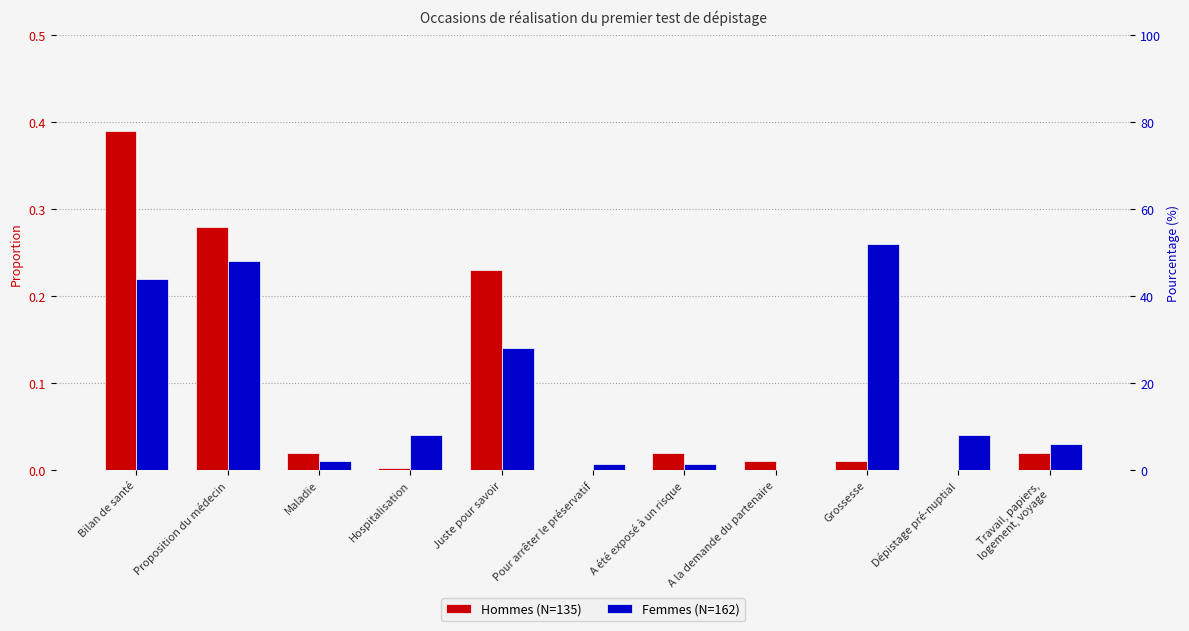

Which has a higher value, Hospitalisation or Pour arrêter le préservatif?

Hospitalisation